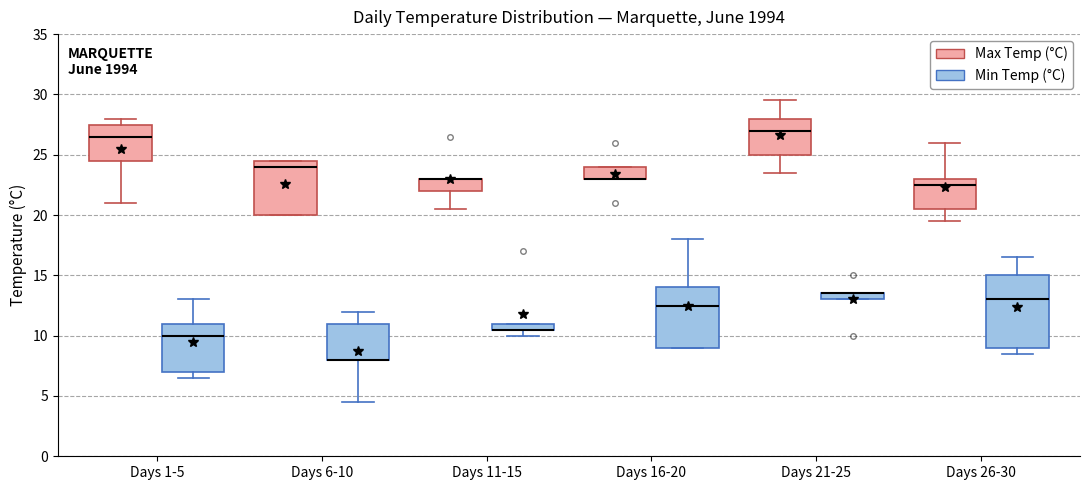

Comparing the boxes themselves (not the whiskers), which one is the tallest?

Days 26-30 (Min Temp (°C))